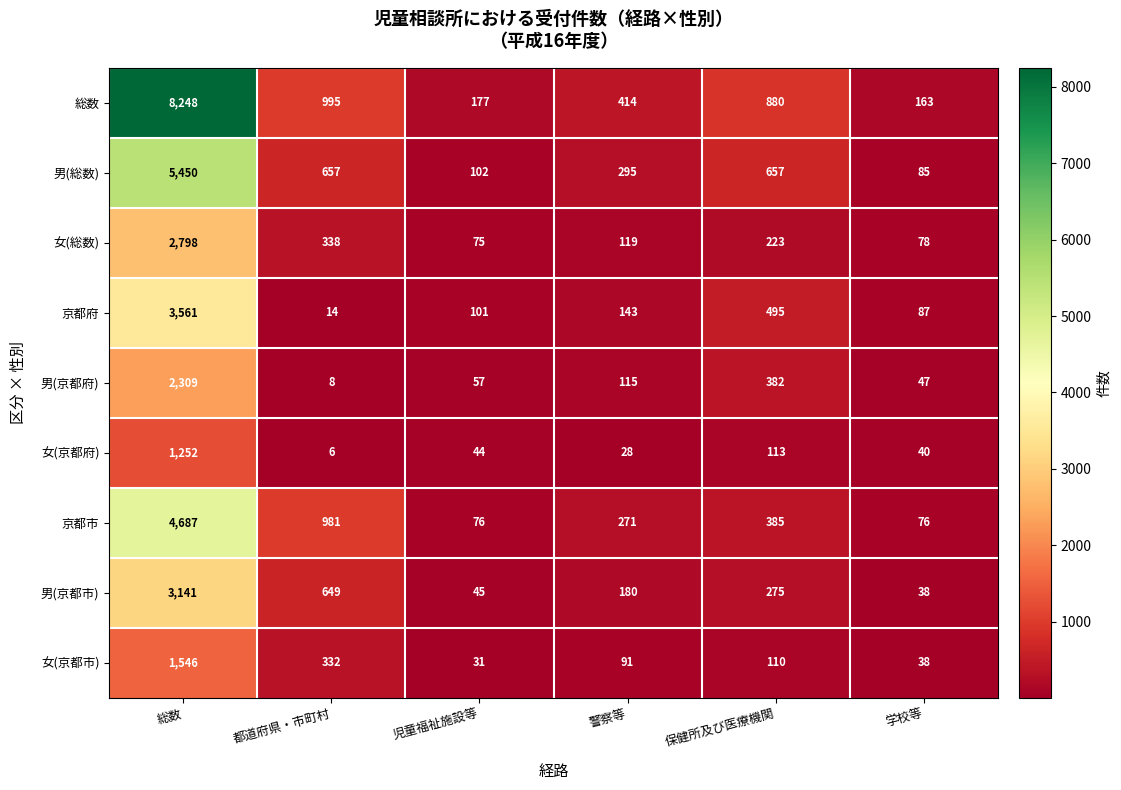

What is the difference between the maximum and second lowest values in the 女(総数) series?

2720